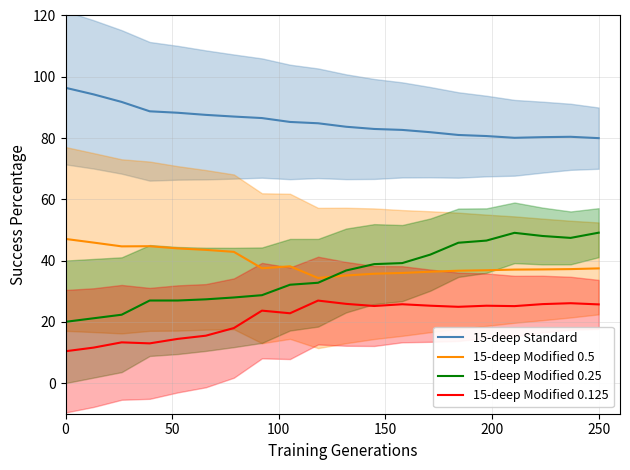

What are all the series names shown in the legend?

15-deep Standard, 15-deep Modified 0.5, 15-deep Modified 0.25, 15-deep Modified 0.125